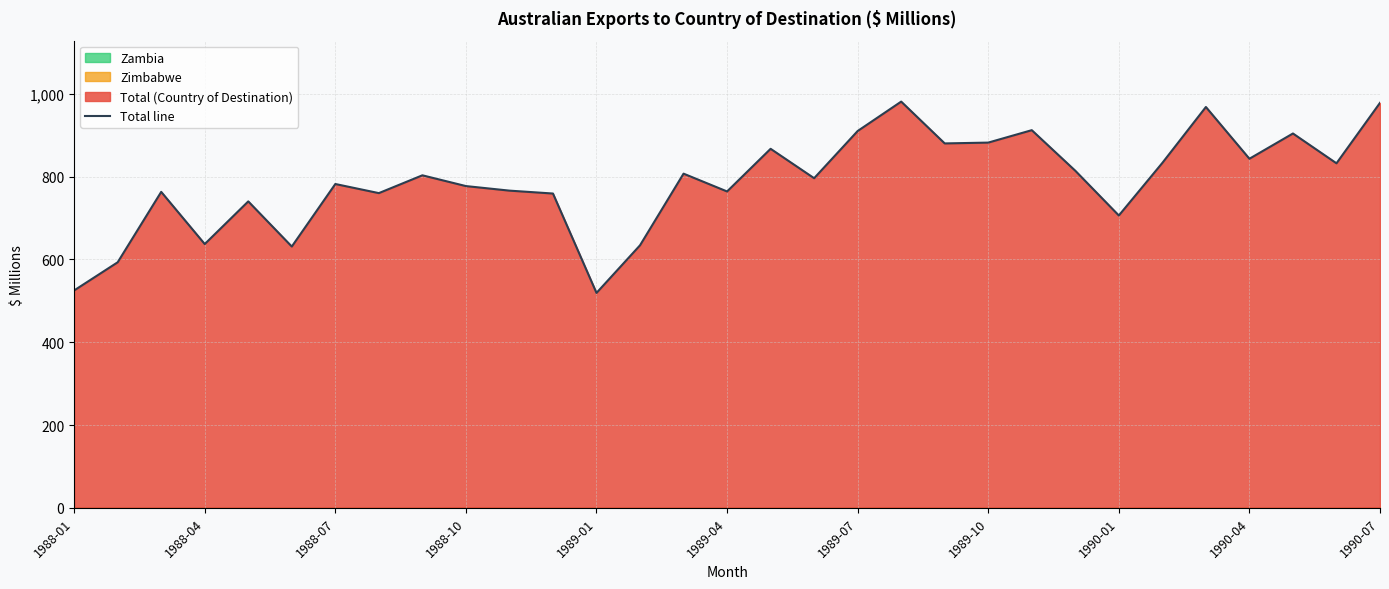

How many points are higher than both their immediate neighbors (excluding endpoints)?

10